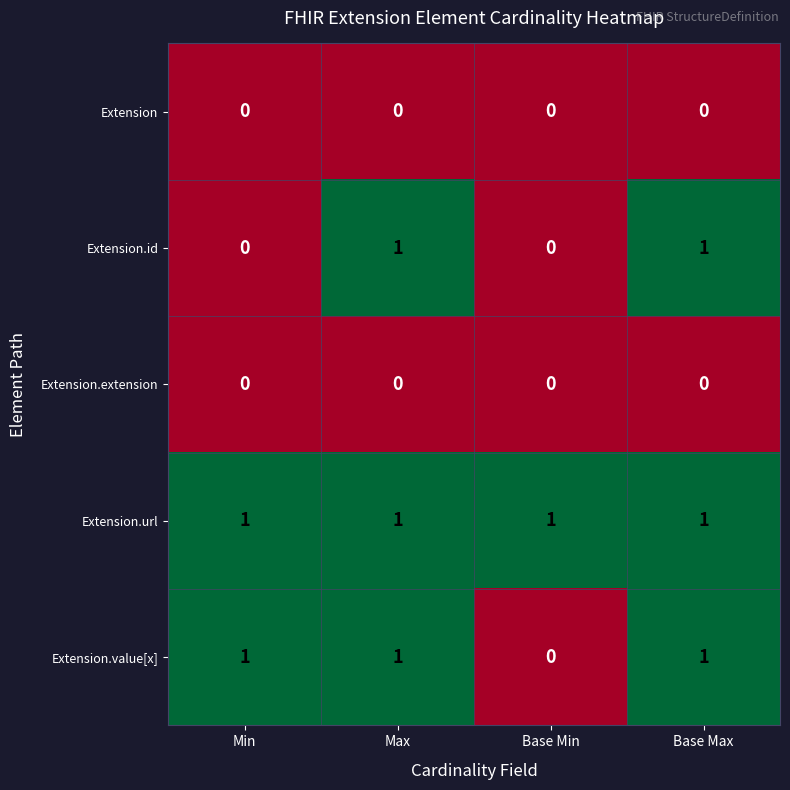

What is the sum of all Extension.value[x] values?

3